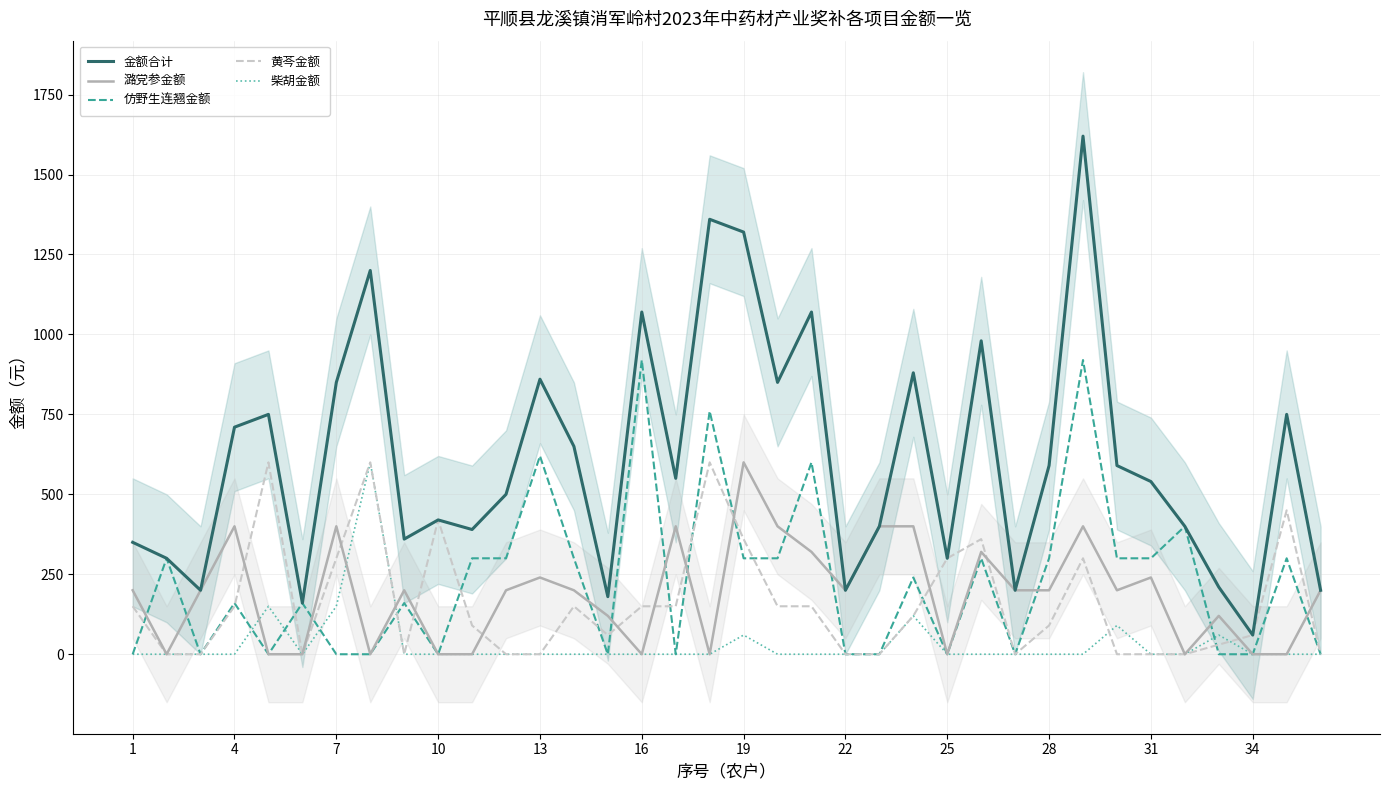

What is the approximate value of 金额合计 at 34, to the nearest 50?

50